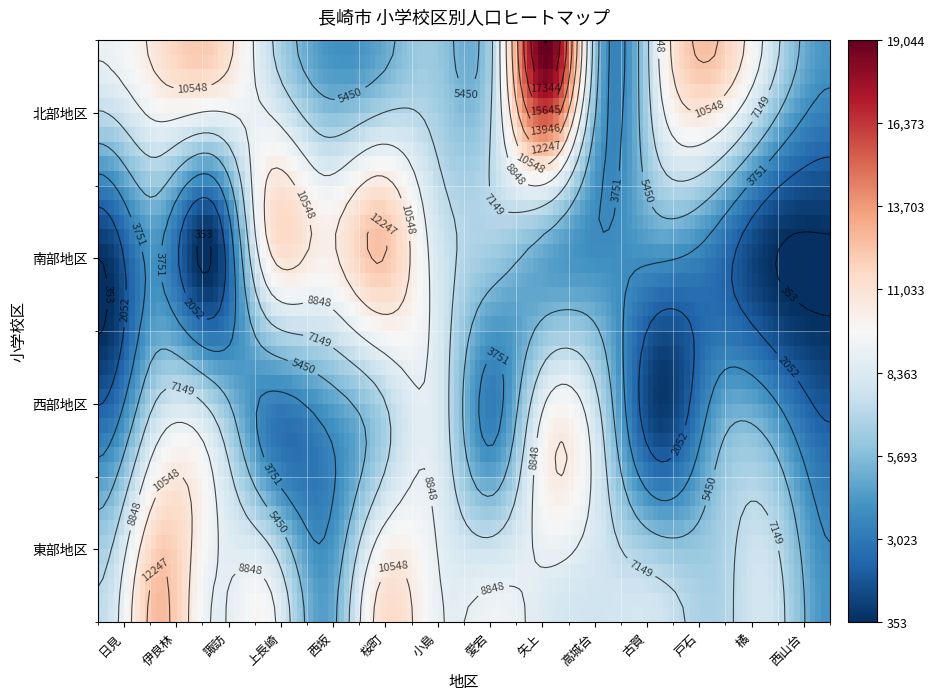

The value of 東部地区 at 日見 is 7382. True or false?

True